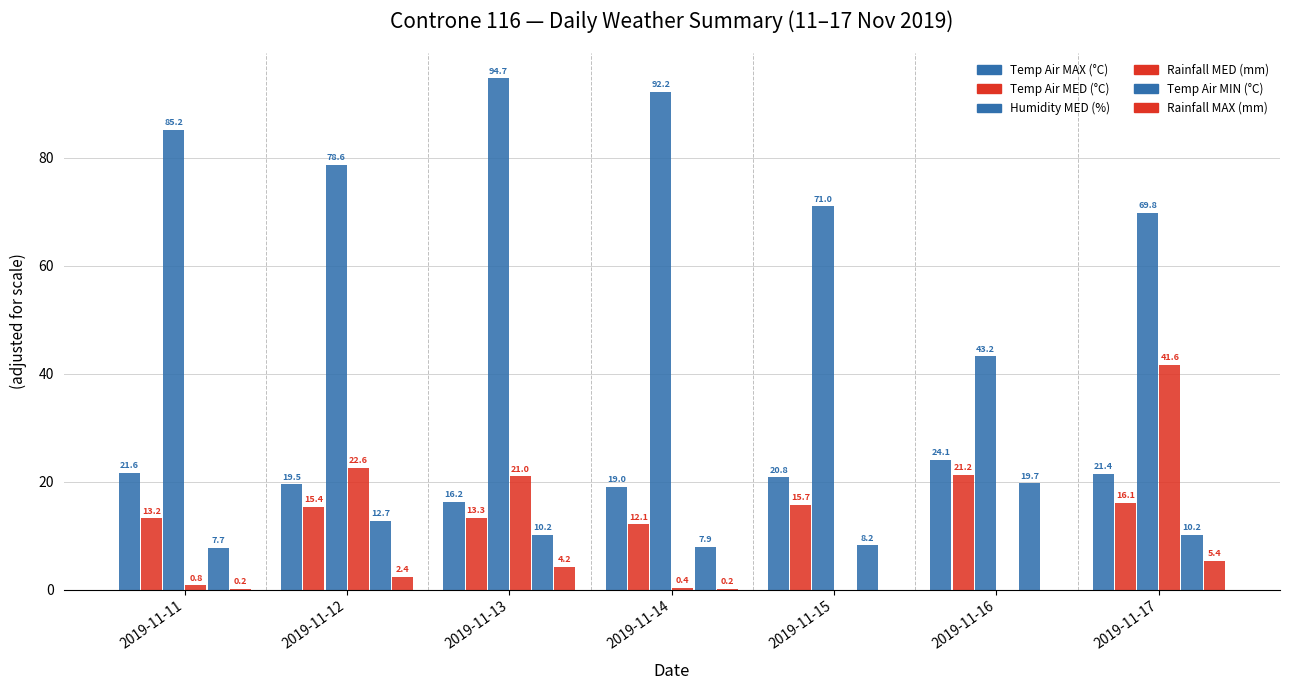

Which series has the largest total across all categories?

Humidity MED (%)